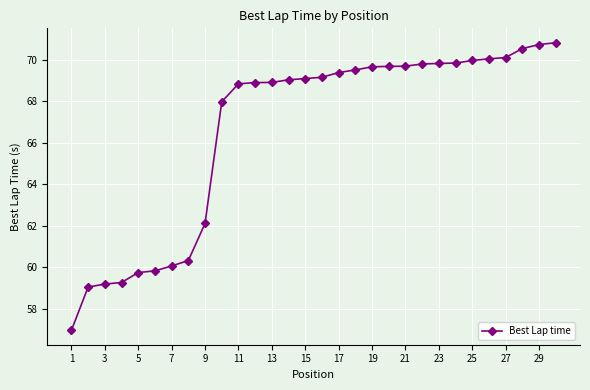

What is the smallest value displayed?

57.0